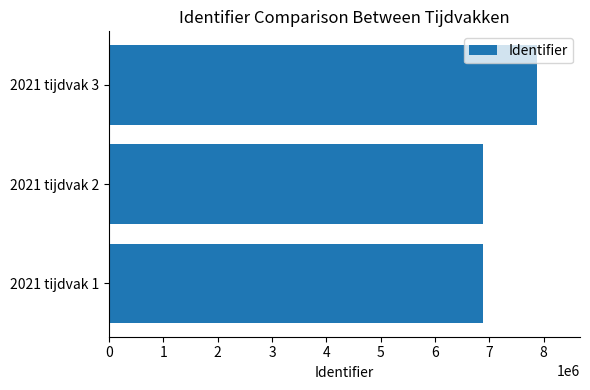

How many data points are less than 6878992?

1